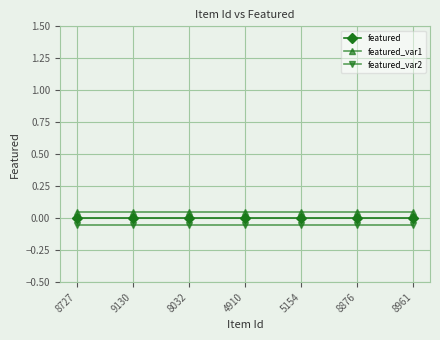

The value of featured at 5154 is 0.0. True or false?

True